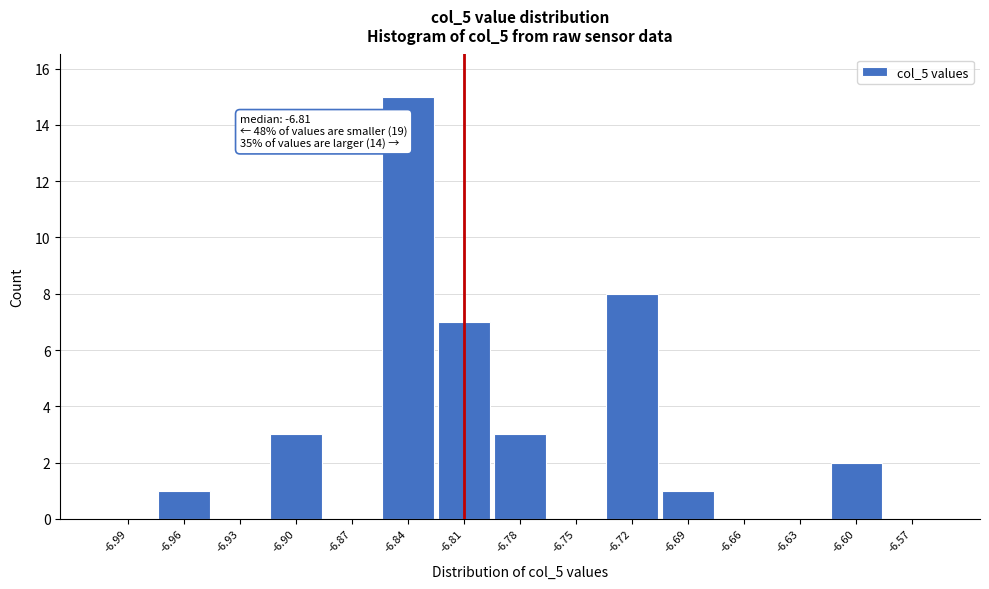

Which range on the x-axis has the tallest bar?

-6.855 to -6.825